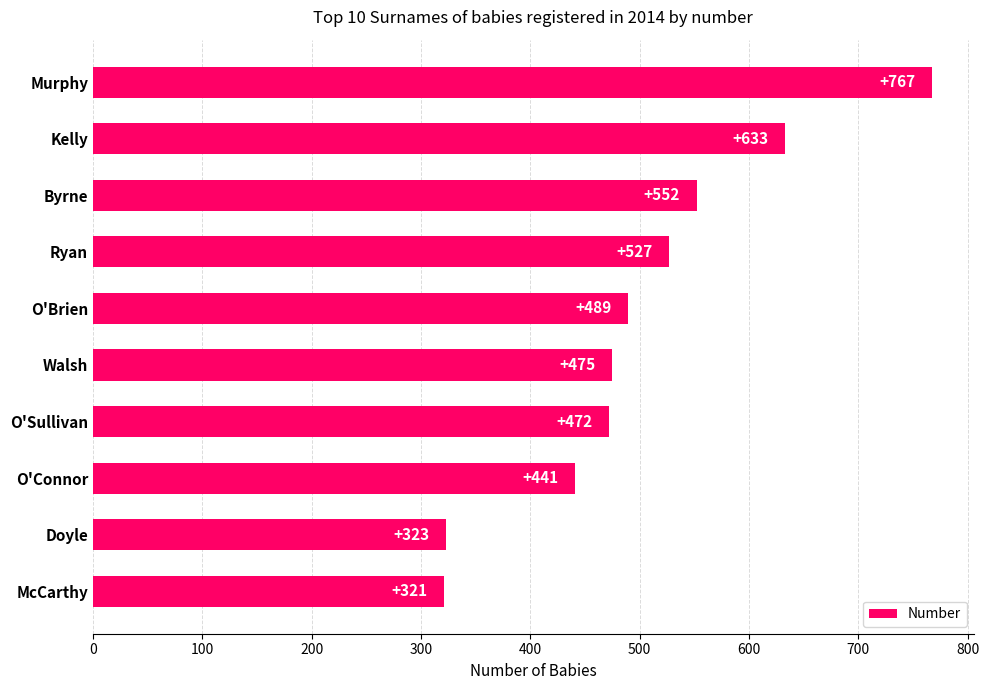

List the labels in order of value, smallest first.

McCarthy, Doyle, O'Connor, O'Sullivan, Walsh, O'Brien, Ryan, Byrne, Kelly, Murphy